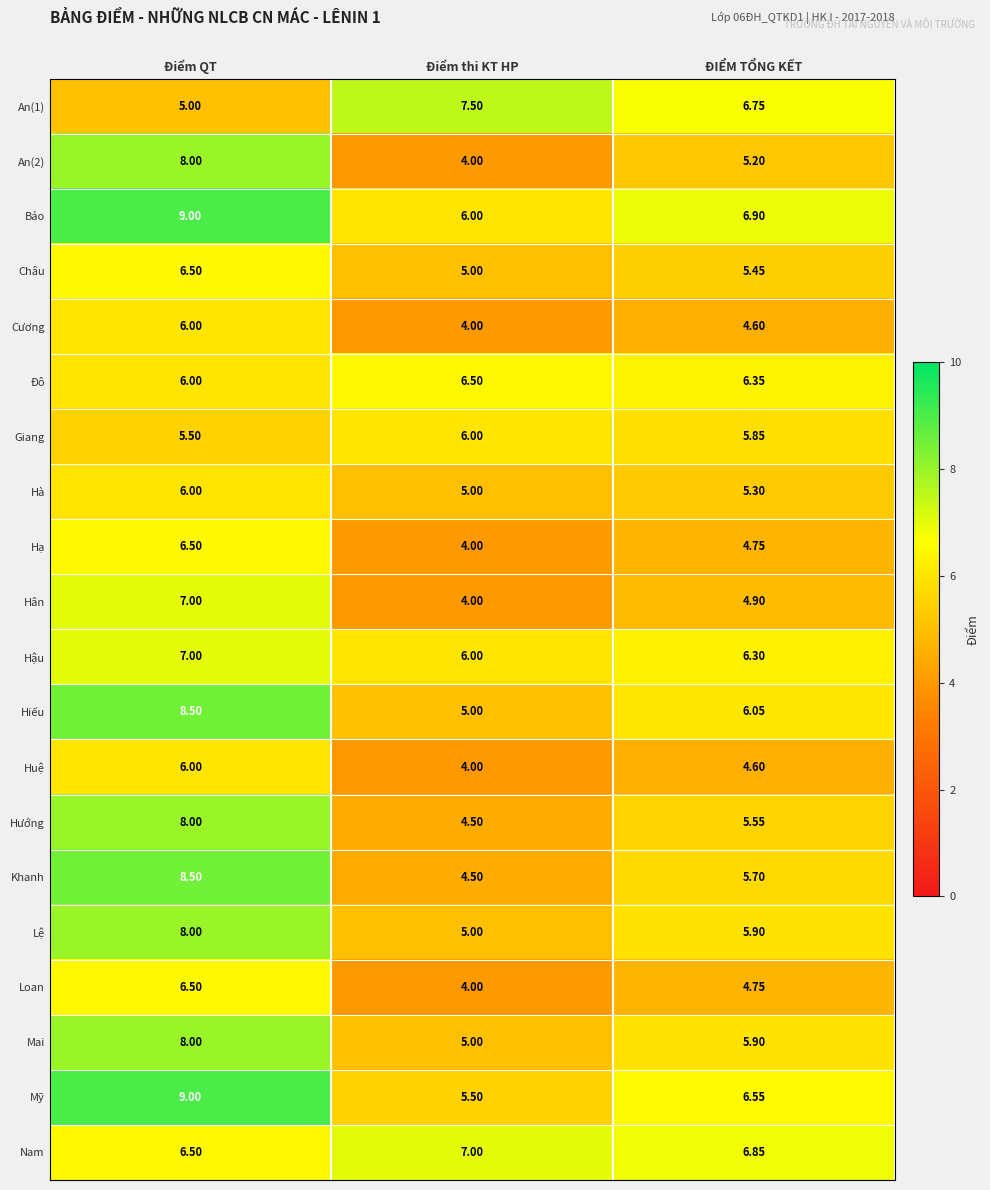

At which label does Hân reach its minimum?

Điểm thi KT HP